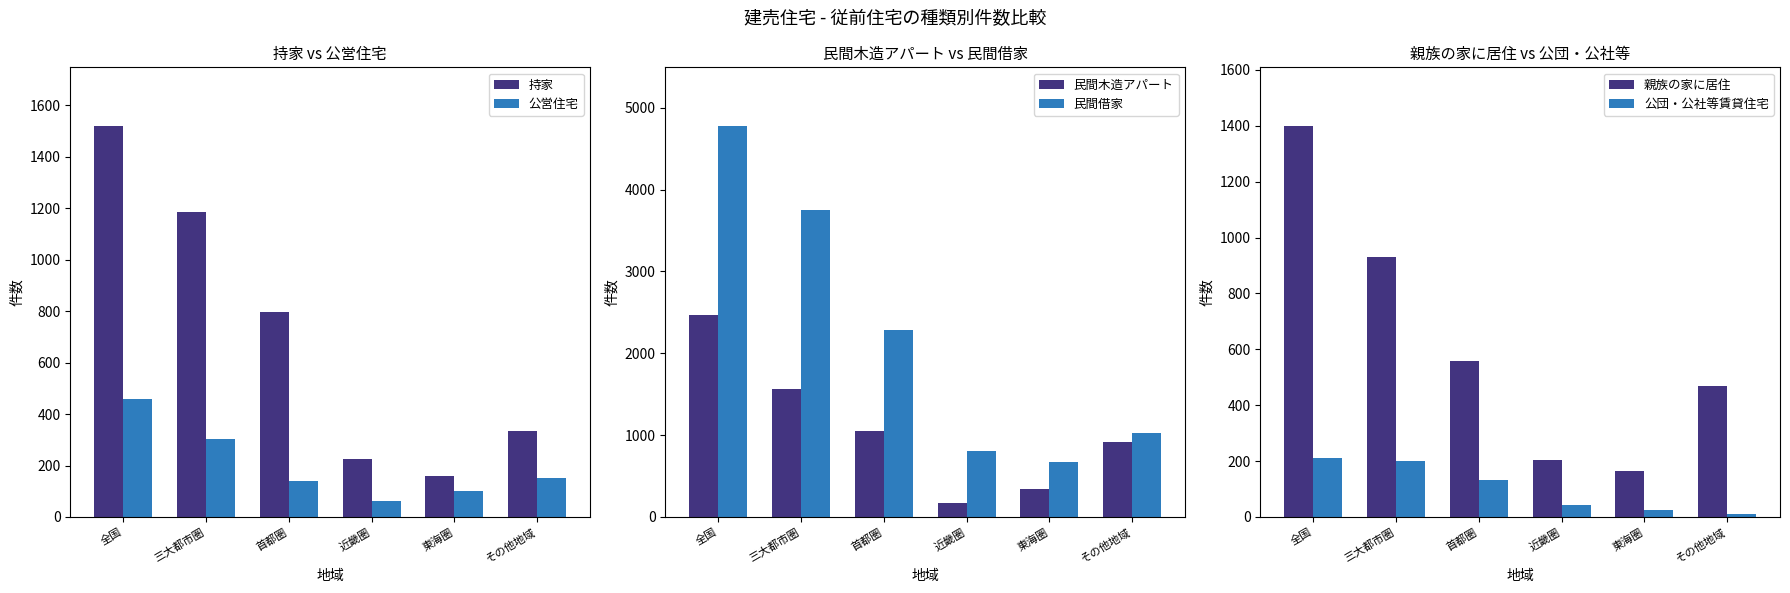

What value does the 持家 series have at 東海圏, to the nearest 10?

160